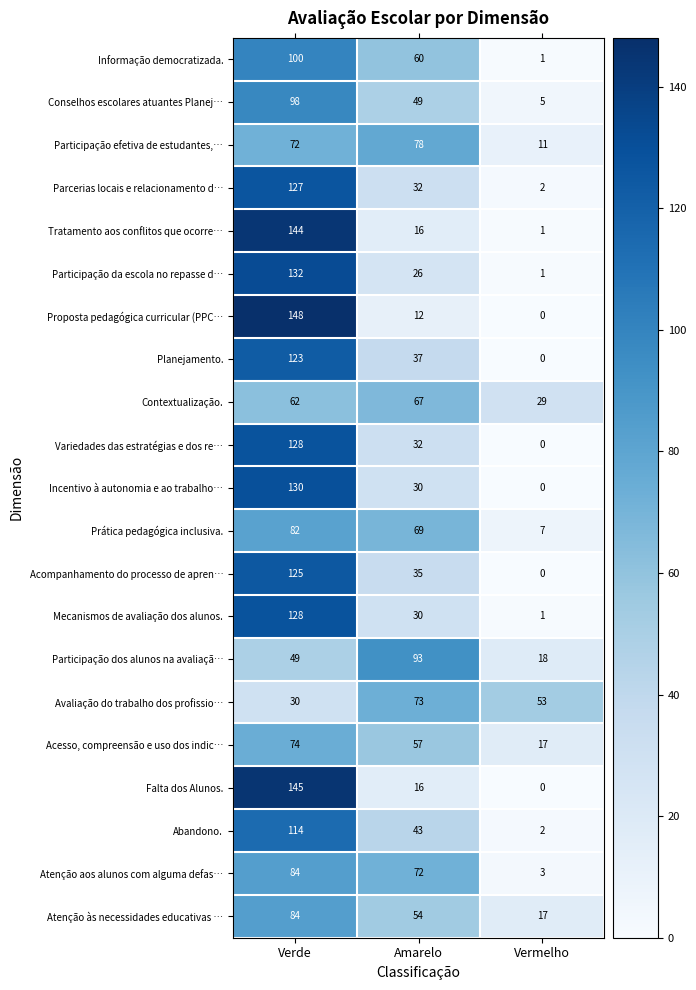

At which label does Planejamento. first exceed 37?

Verde